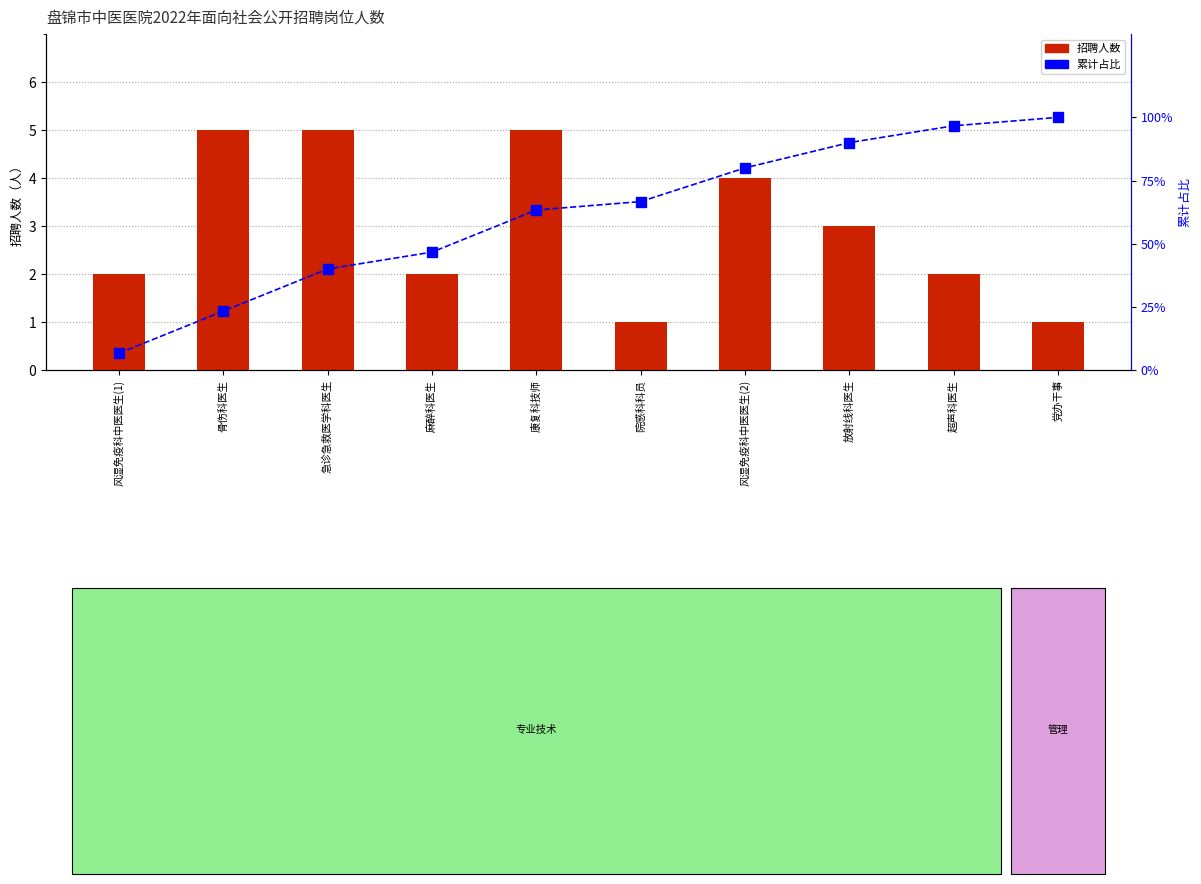

How many data points in 累计占比 are above 66?

5